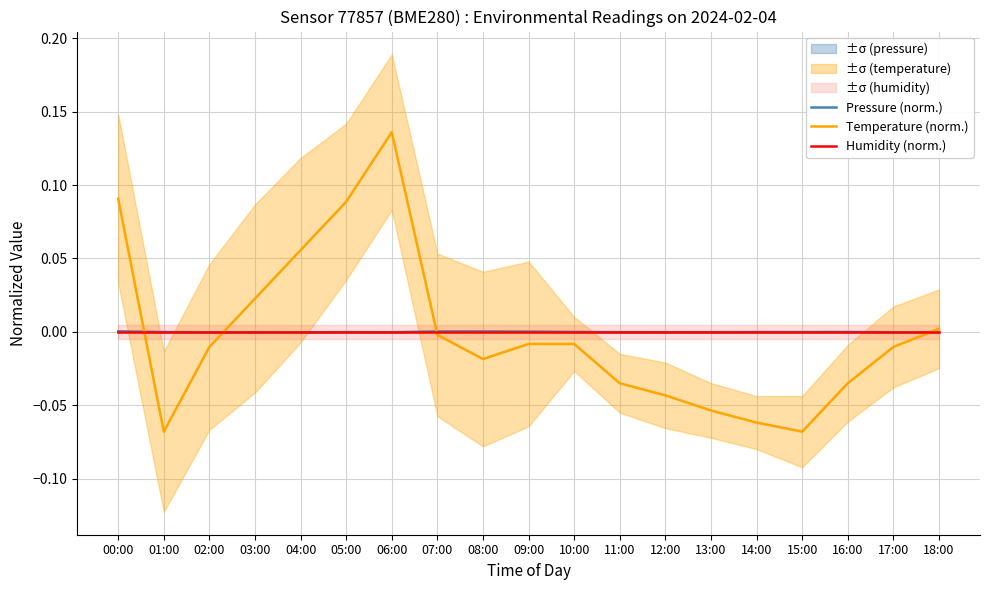

Which category has the lowest value in the Humidity (norm.) series?

00:00